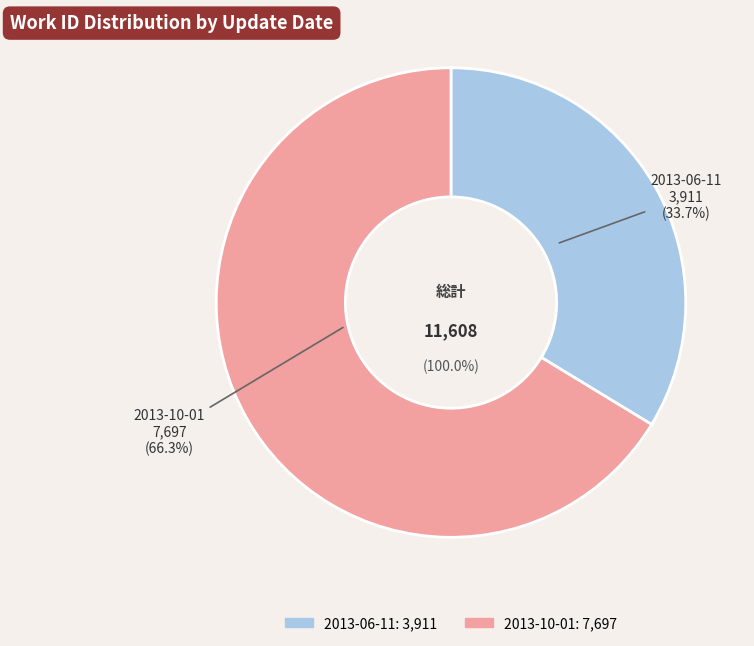

How many segments does this pie chart have?

2